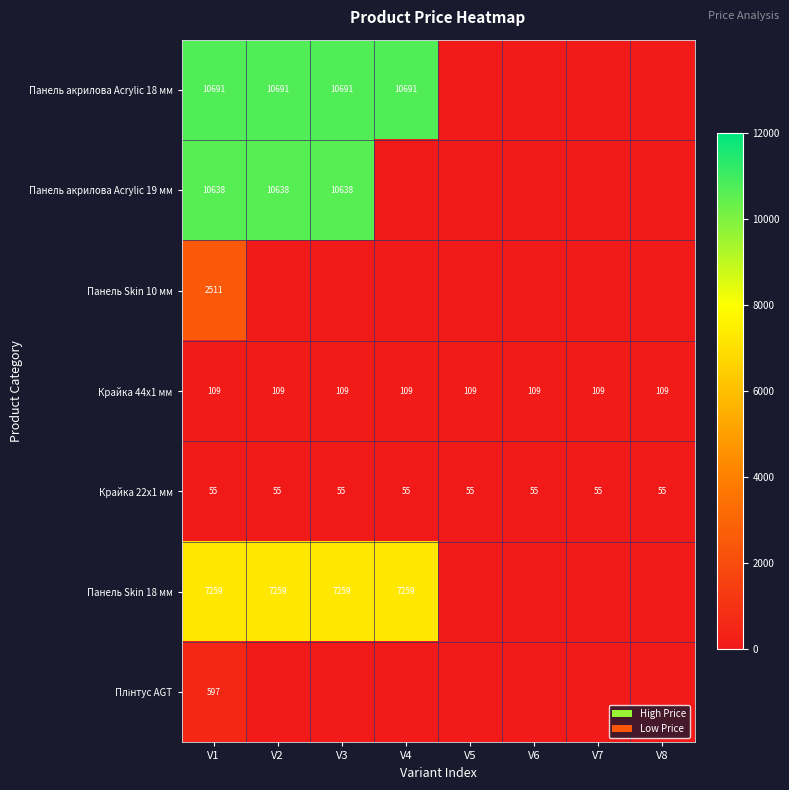

What is the total value across all series at V1?

31860